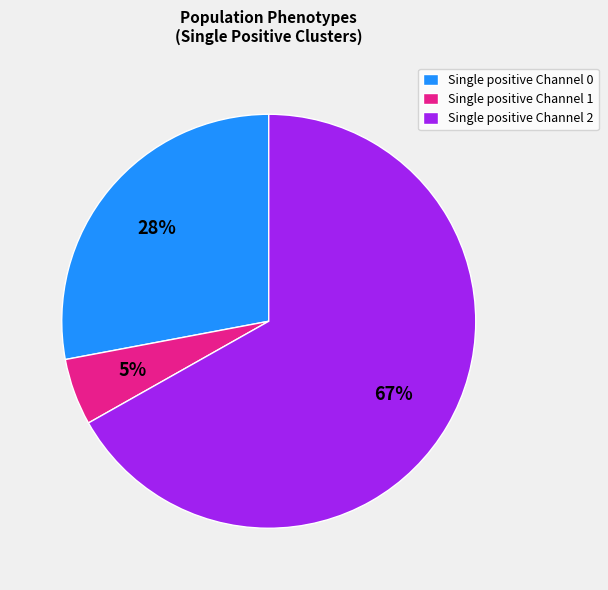

What is the ratio of the value at Single positive Channel 2 to the value at Single positive Channel 0?

2.4